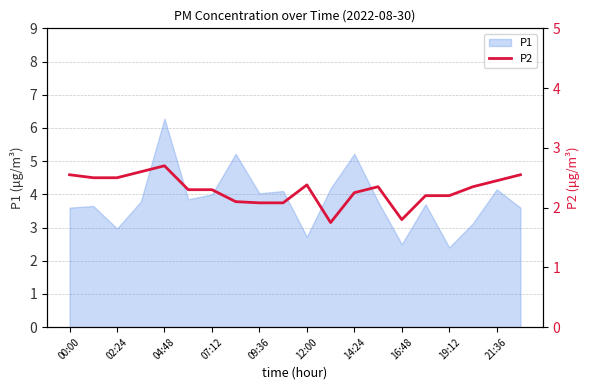

At which label does P1 reach its peak?

04:48